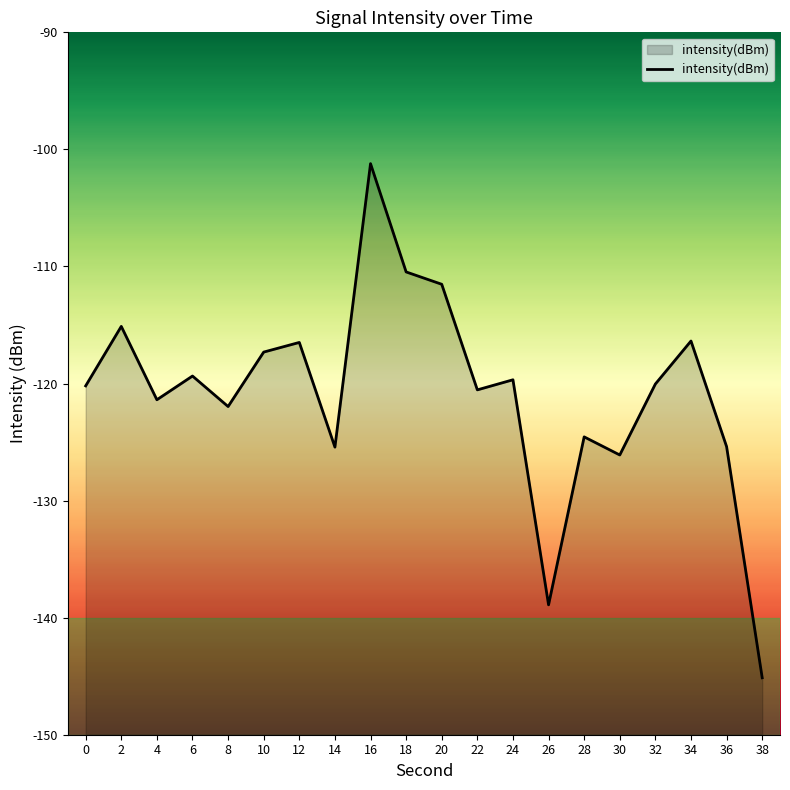

Where is the data nearest to the value -123?

8